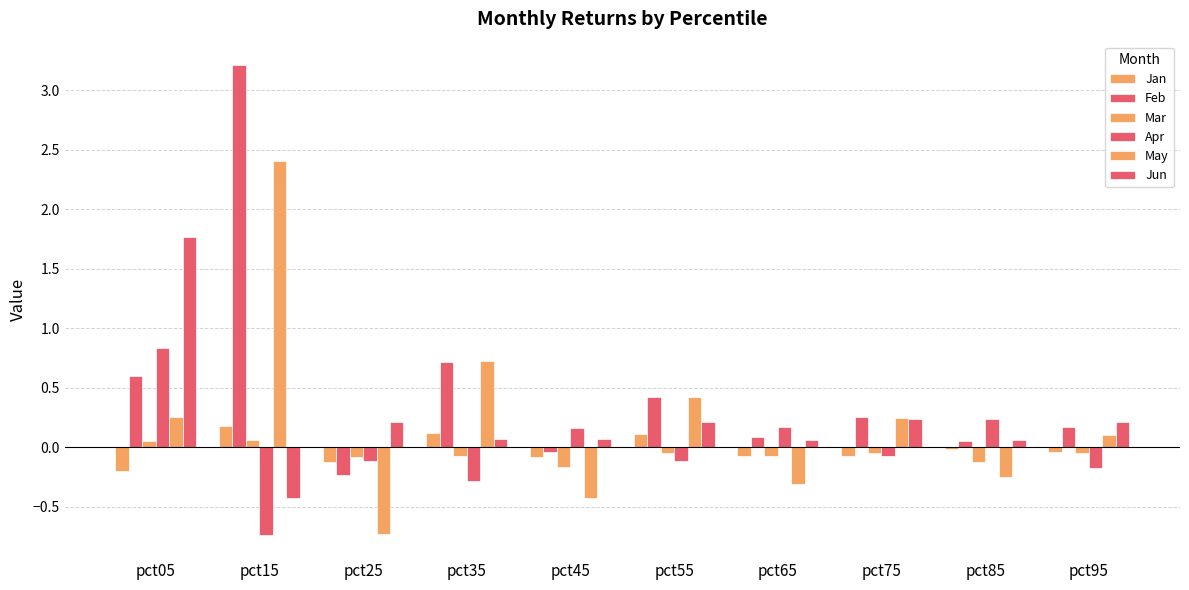

Reading left to right, transcribe all the data shown in this chart.

Jan: pct05=-0.2	pct15=0.2	pct25=-0.1	pct35=0.1	pct45=-0.1	pct55=0.1	pct65=-0.1	pct75=-0.1	pct85=-0.0	pct95=-0.0
Feb: pct05=0.6	pct15=3.2	pct25=-0.2	pct35=0.7	pct45=-0.0	pct55=0.4	pct65=0.1	pct75=0.3	pct85=0.1	pct95=0.2
Mar: pct05=0.1	pct15=0.1	pct25=-0.1	pct35=-0.1	pct45=-0.2	pct55=-0.0	pct65=-0.1	pct75=-0.1	pct85=-0.1	pct95=-0.0
Apr: pct05=0.8	pct15=-0.7	pct25=-0.1	pct35=-0.3	pct45=0.2	pct55=-0.1	pct65=0.2	pct75=-0.1	pct85=0.2	pct95=-0.2
May: pct05=0.3	pct15=2.4	pct25=-0.7	pct35=0.7	pct45=-0.4	pct55=0.4	pct65=-0.3	pct75=0.2	pct85=-0.3	pct95=0.1
Jun: pct05=1.8	pct15=-0.4	pct25=0.2	pct35=0.1	pct45=0.1	pct55=0.2	pct65=0.1	pct75=0.2	pct85=0.1	pct95=0.2